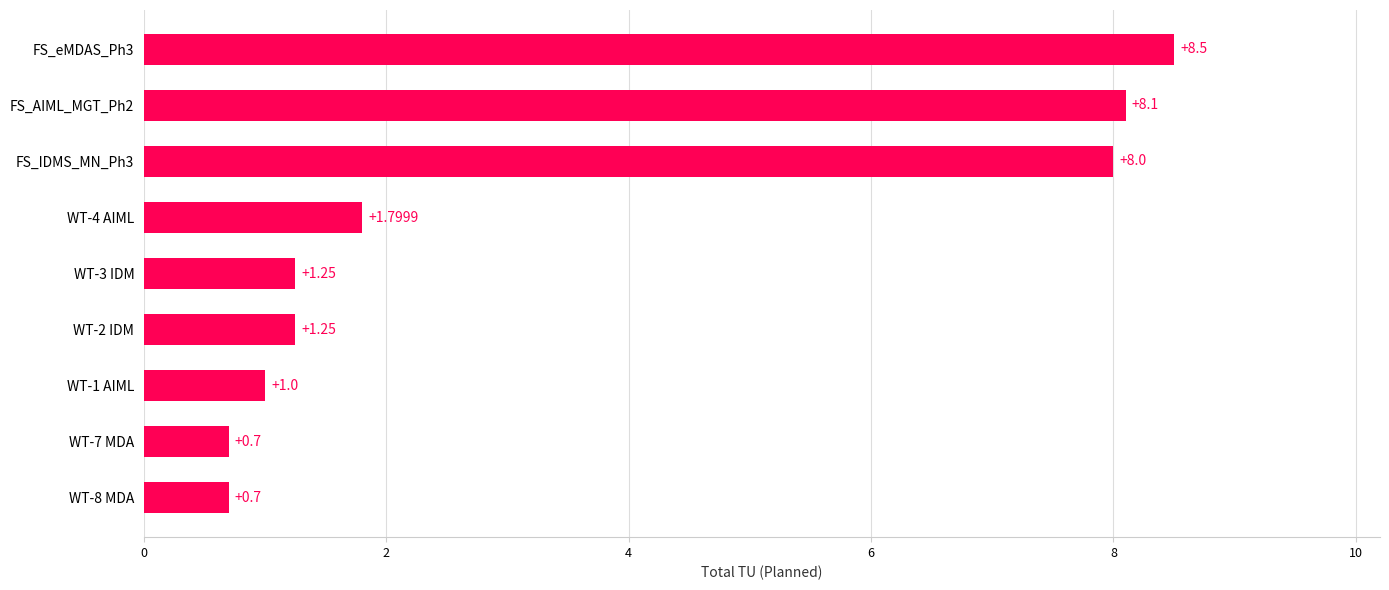

Which has a higher value, WT-3 IDM or FS_AIML_MGT_Ph2?

FS_AIML_MGT_Ph2